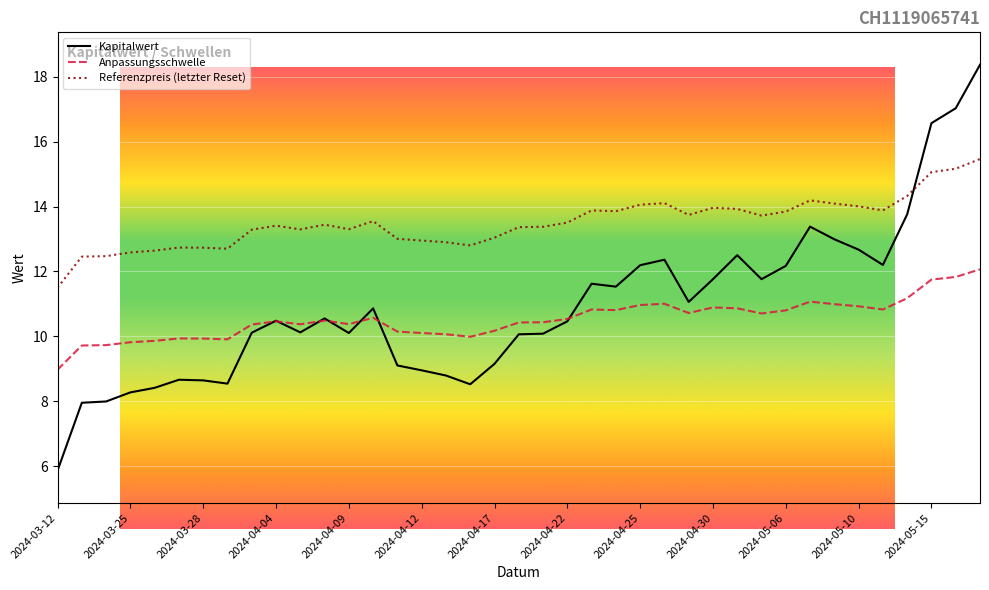

What are all the series names shown in the legend?

Kapitalwert, Anpassungsschwelle, Referenzpreis (letzter Reset)